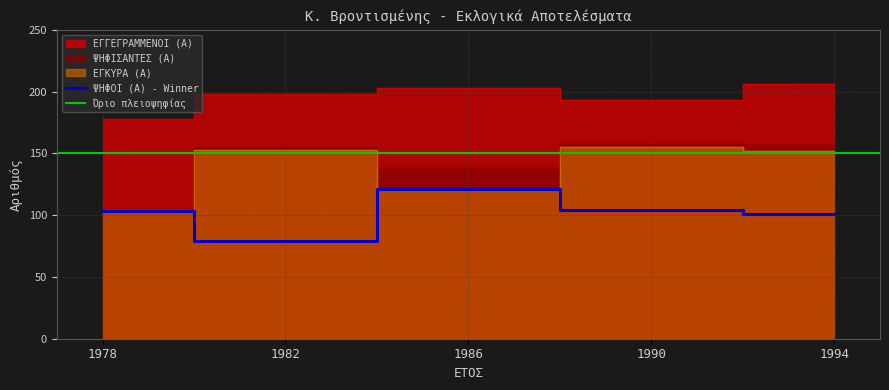

The ΨΗΦΟΙ (Α) - Winner series shows 101 at 1994. True or false?

True